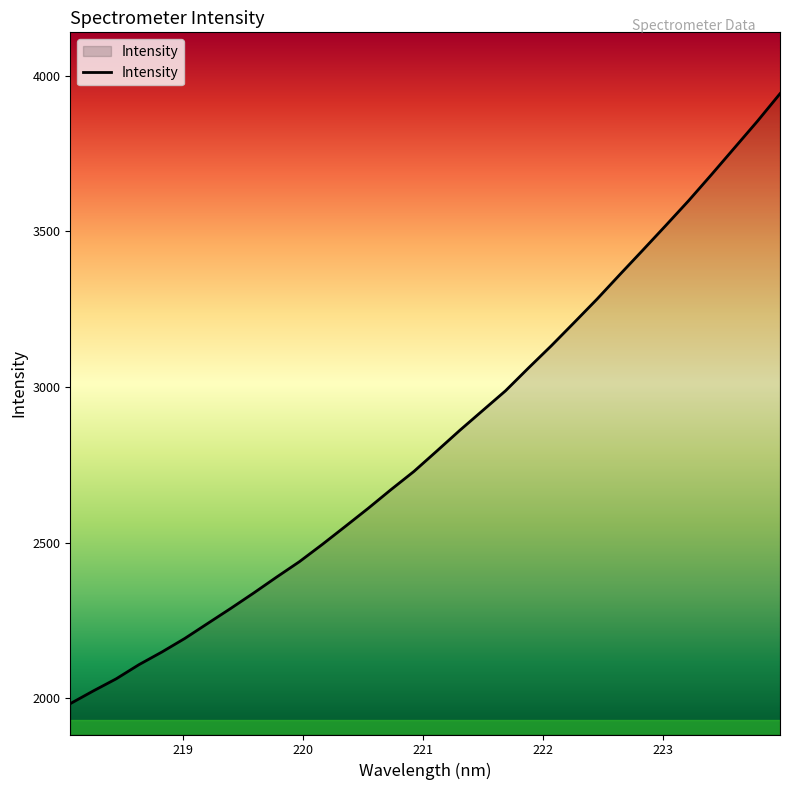

What is the difference between the maximum and minimum values?

1959.6